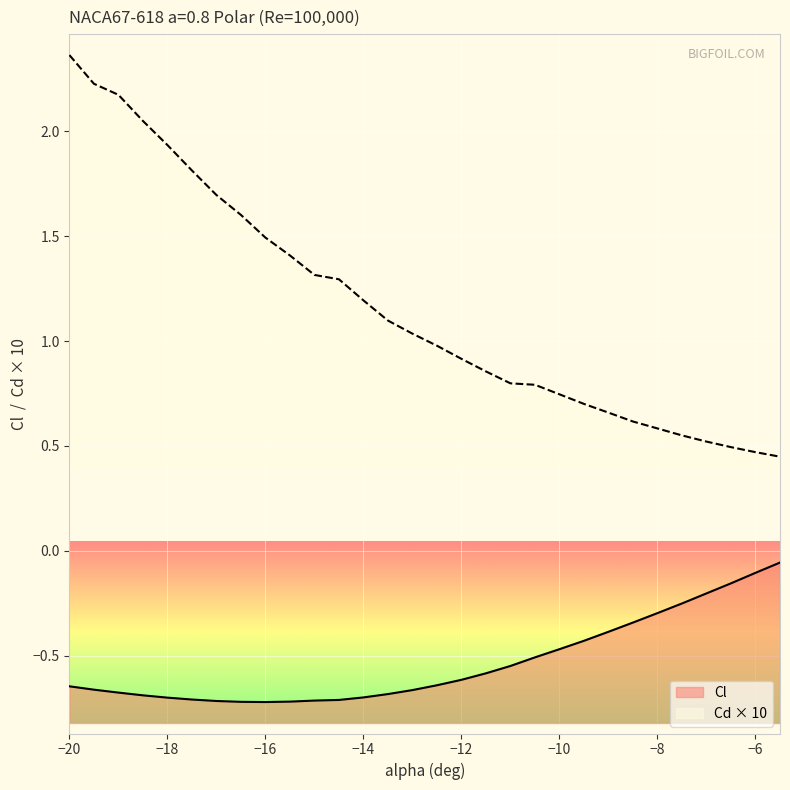

Count the number of data series in this chart.

2